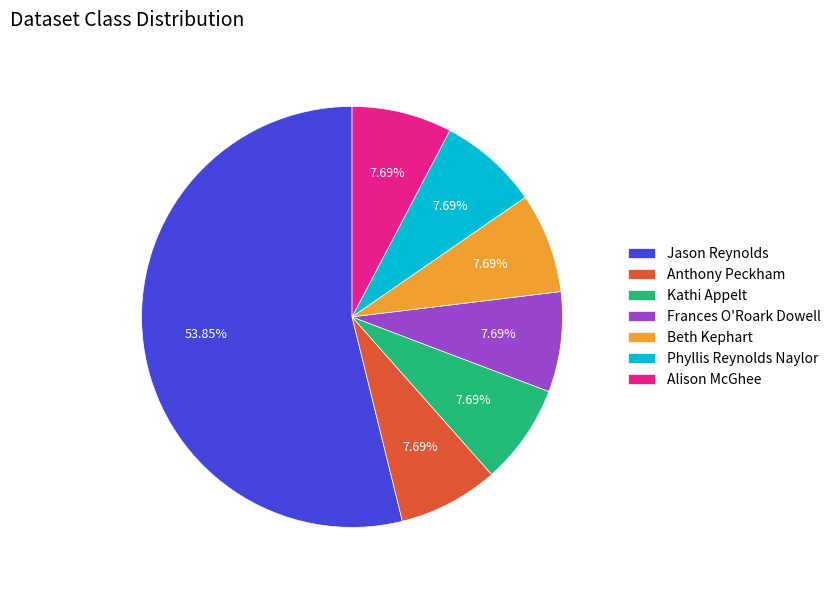

Which slice is the largest?

Jason Reynolds